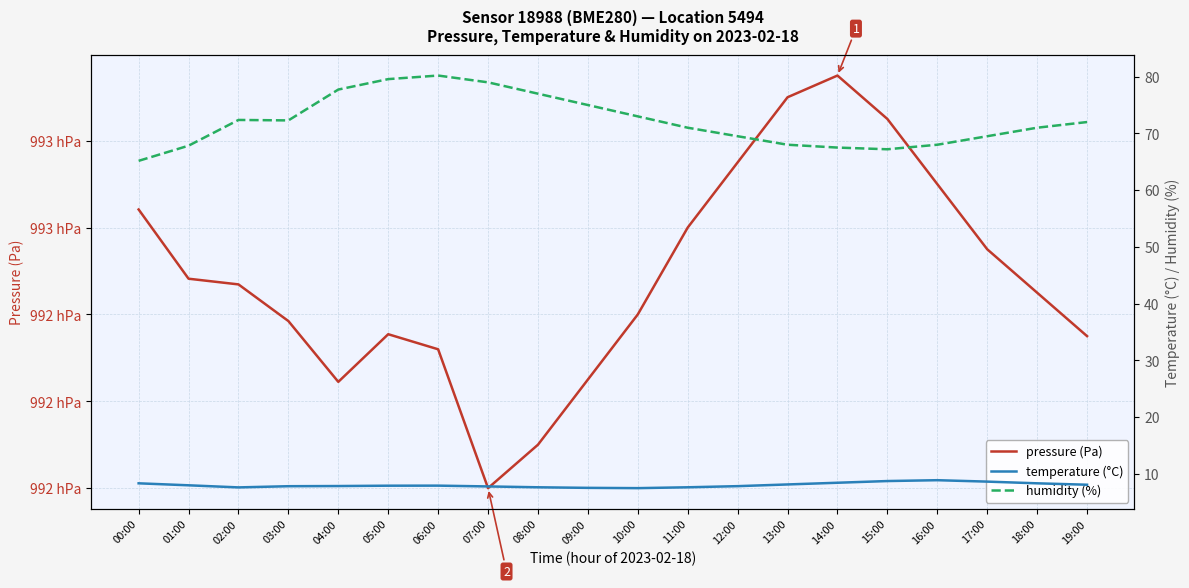

True or false: humidity (%) has more than 1 points higher than both neighbors.

True